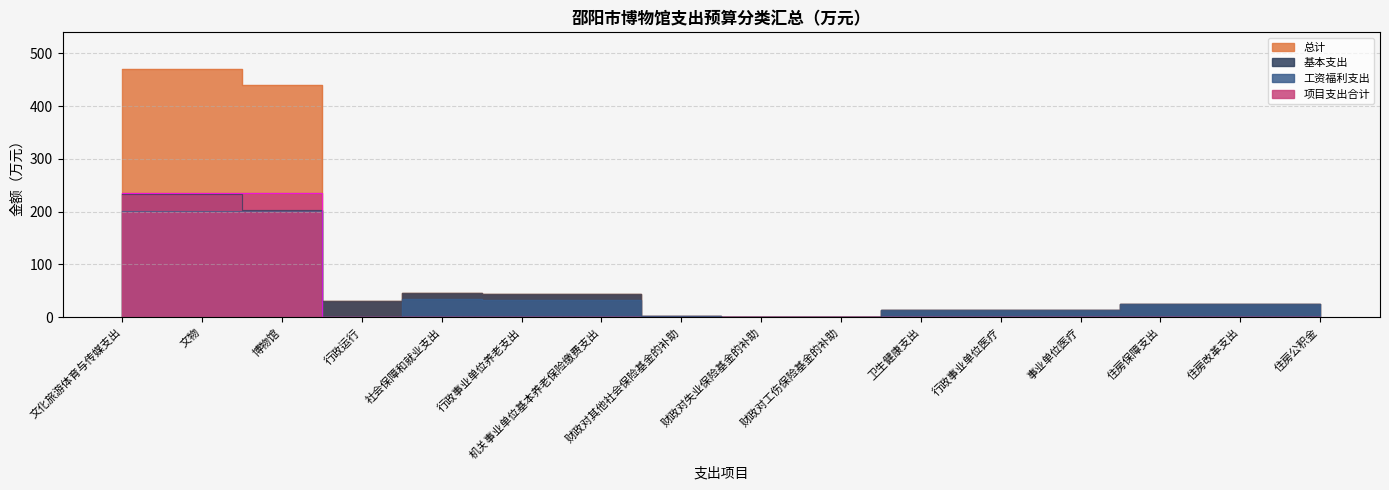

What position from the left is 事业单位医疗?

13